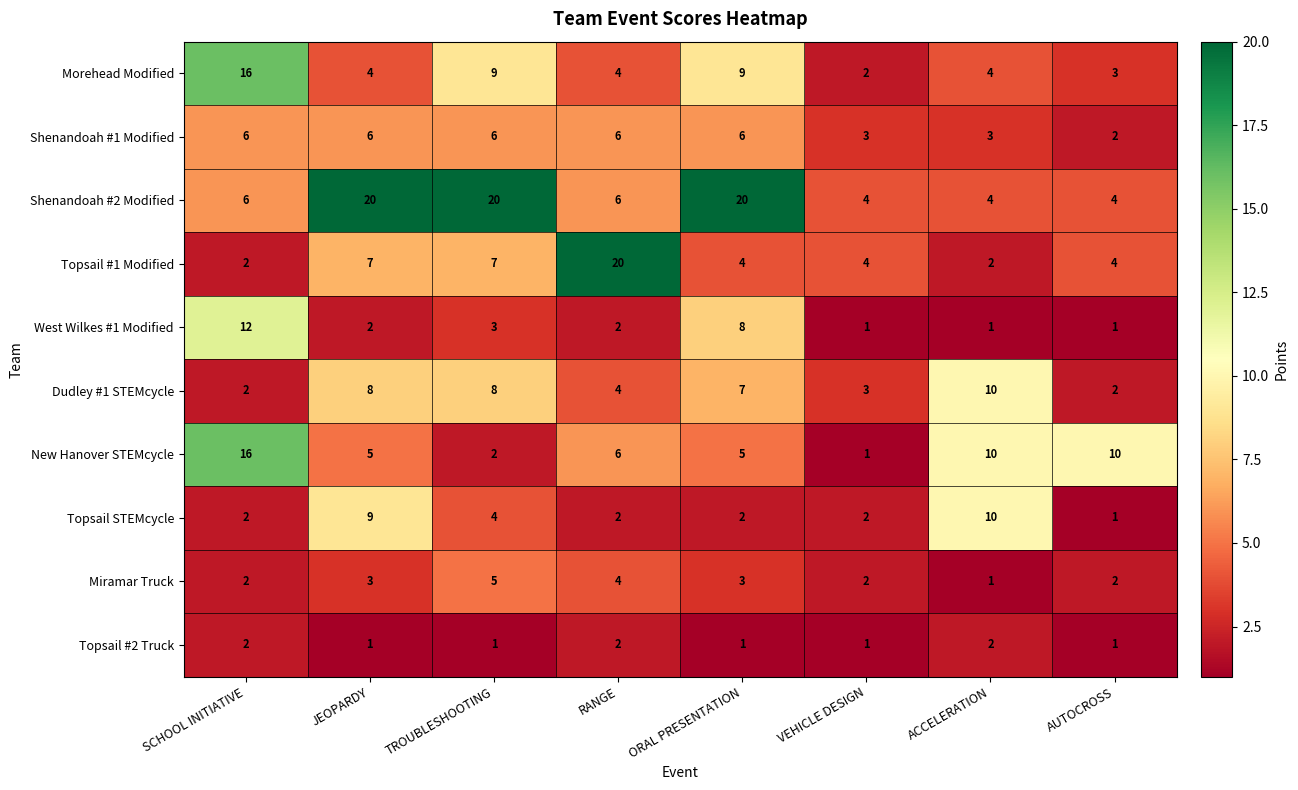

What is the sum of the Topsail #2 Truck values at ORAL PRESENTATION and SCHOOL INITIATIVE?

3